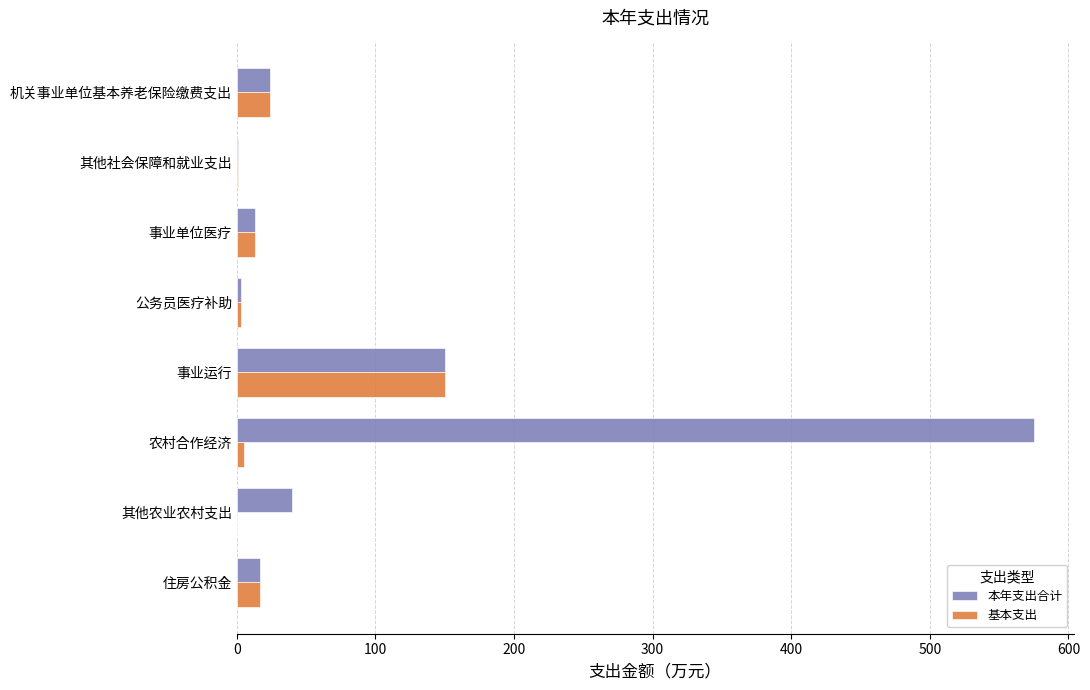

The value of 本年支出合计 at 事业单位医疗 is 13.2. True or false?

True